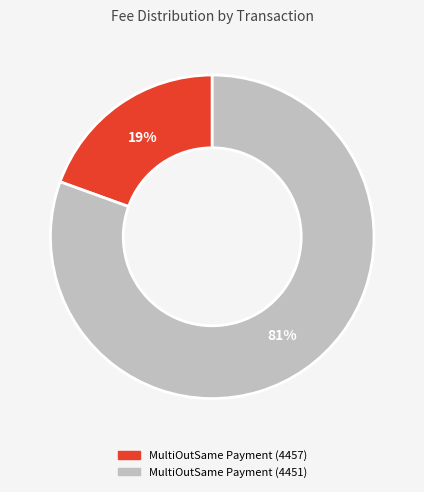

Rank the categories by value from highest to lowest.

MultiOutSame Payment (4451), MultiOutSame Payment (4457)